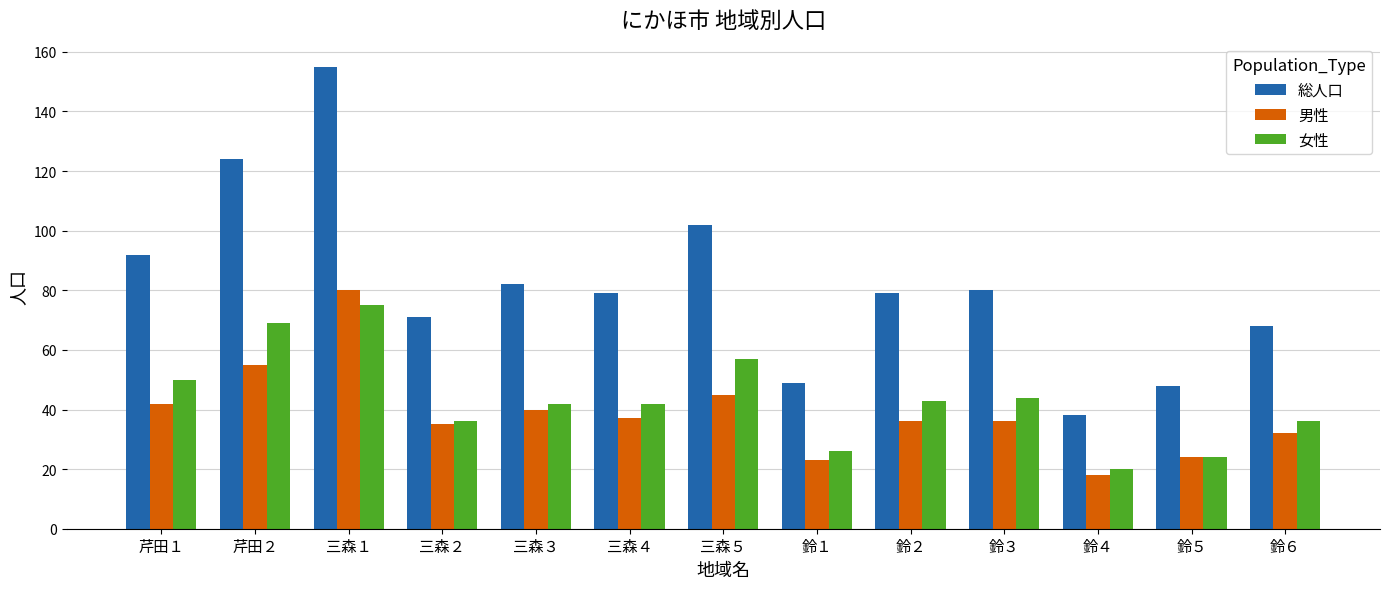

Reading left to right, list all the values displayed in this chart.

総人口: 芹田１=92	芹田２=124	三森１=155	三森２=71	三森３=82	三森４=79	三森５=102	鈴１=49	鈴２=79	鈴３=80	鈴４=38	鈴５=48	鈴６=68
男性: 芹田１=42	芹田２=55	三森１=80	三森２=35	三森３=40	三森４=37	三森５=45	鈴１=23	鈴２=36	鈴３=36	鈴４=18	鈴５=24	鈴６=32
女性: 芹田１=50	芹田２=69	三森１=75	三森２=36	三森３=42	三森４=42	三森５=57	鈴１=26	鈴２=43	鈴３=44	鈴４=20	鈴５=24	鈴６=36